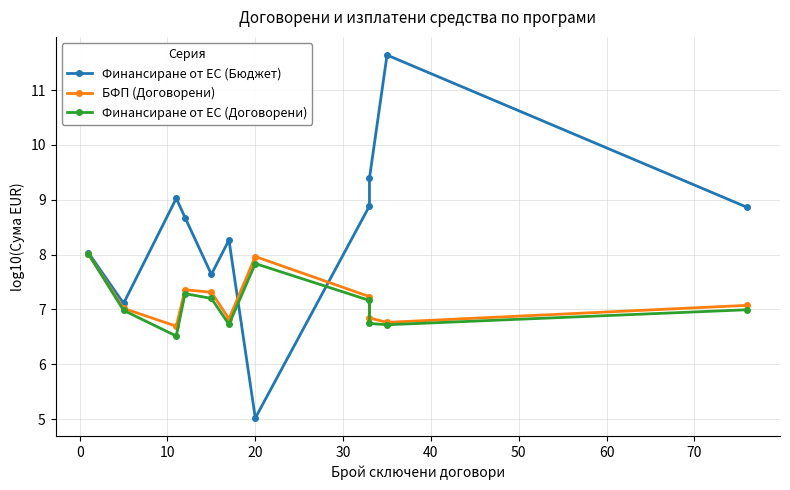

Count the number of data series in this chart.

3